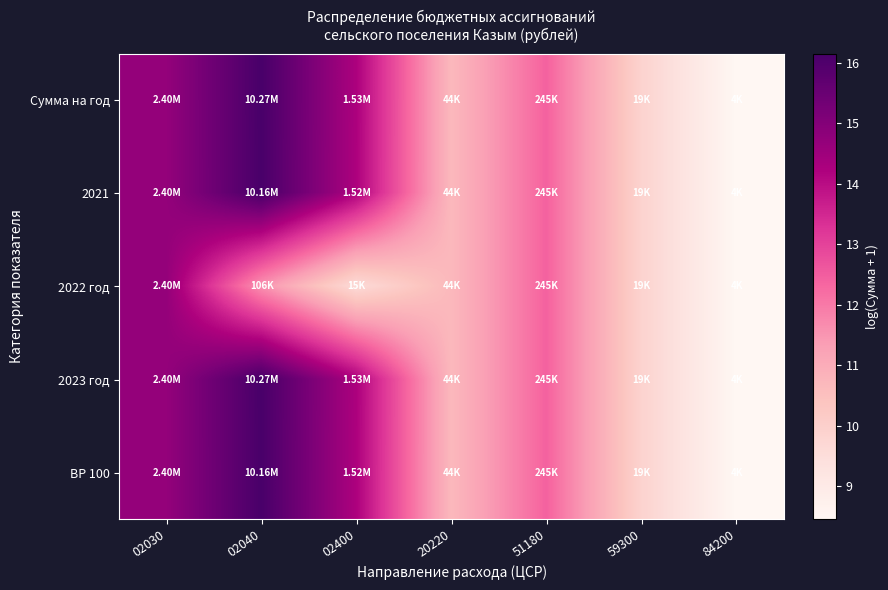

Rank the series at 02400 from highest to lowest value.

2023 год, Сумма на год, ВР 100, 2021, 2022 год